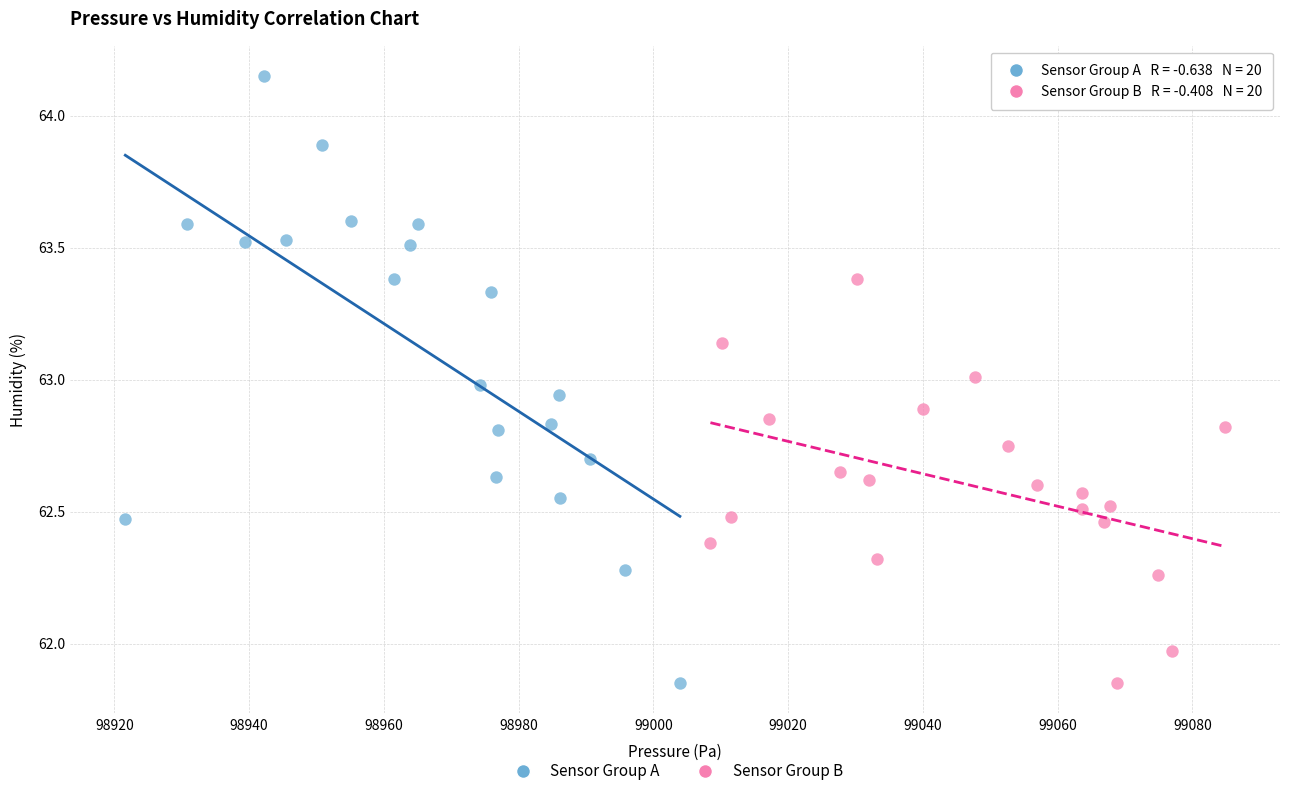

Which series reaches the maximum Y coordinate?

Sensor Group A